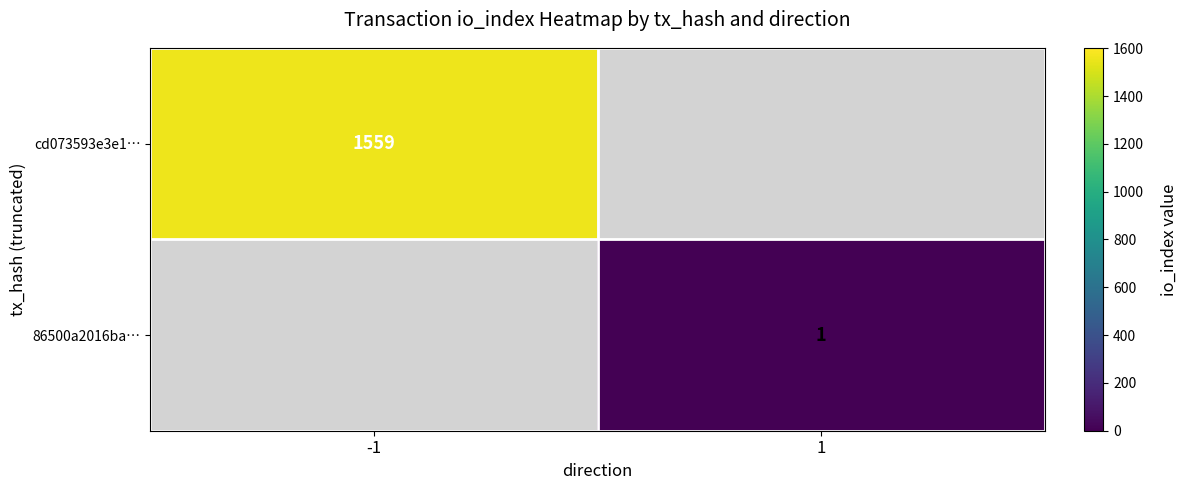

True or false: 86500a2016ba… has a value of 2 at 1.

False